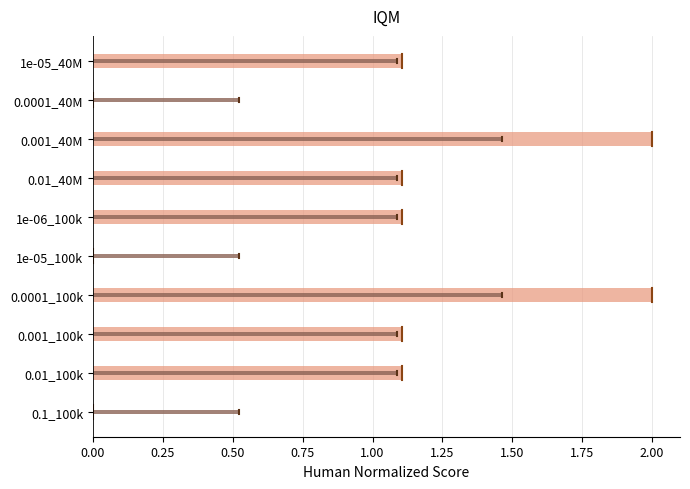

What position from the left is 0.0001_40M?

2